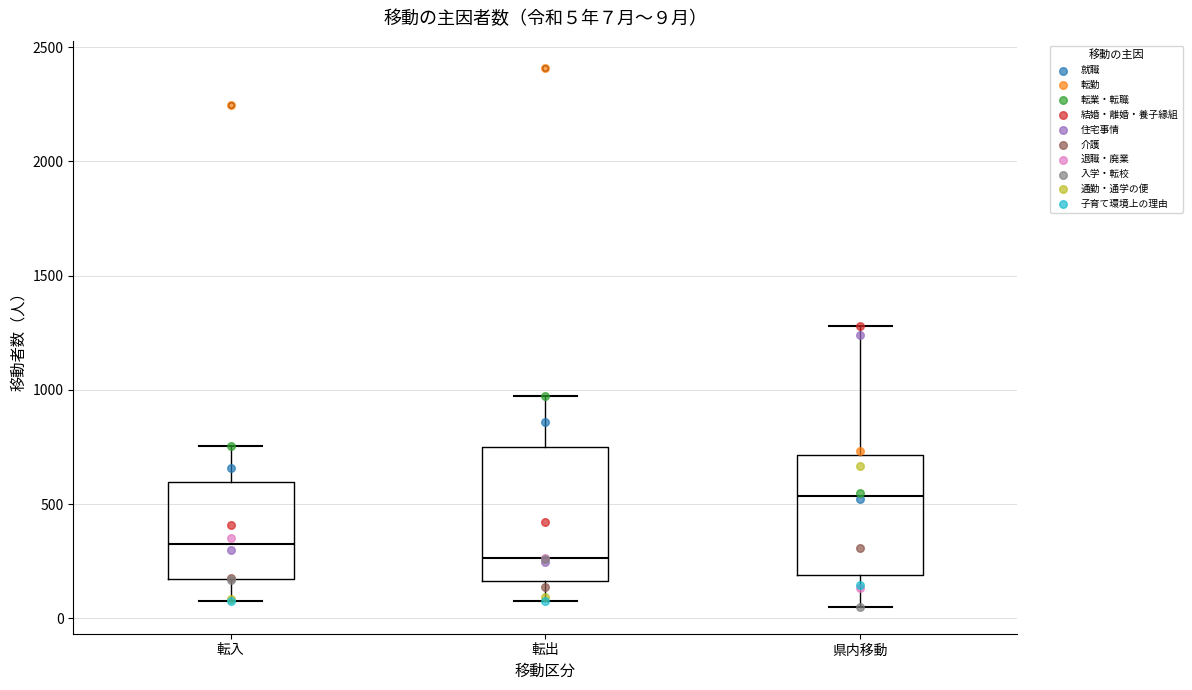

Which box has the highest median line?

県内移動